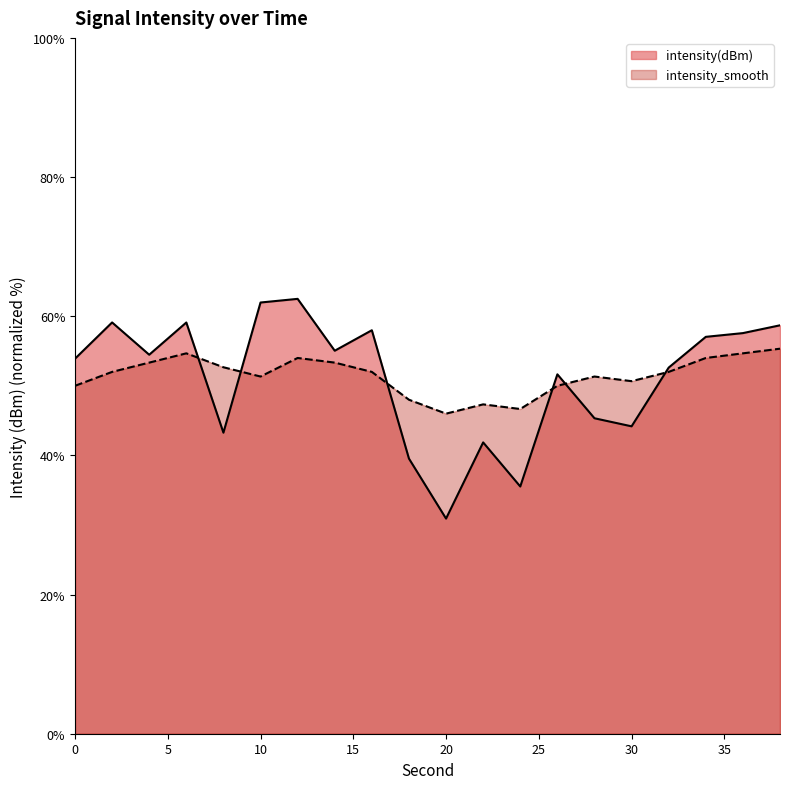

At which label is intensity(dBm) closest to 46?

28